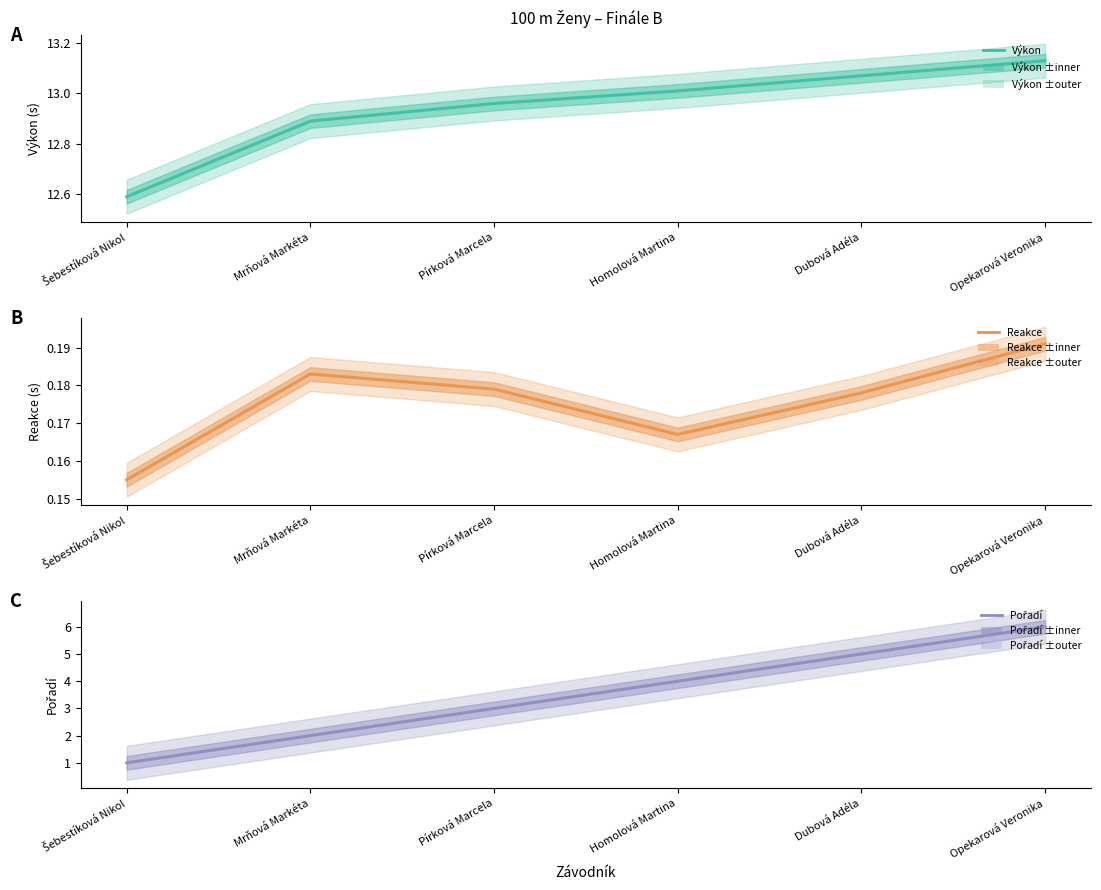

Read the Pořadí value at Dubová Adéla.

5.0